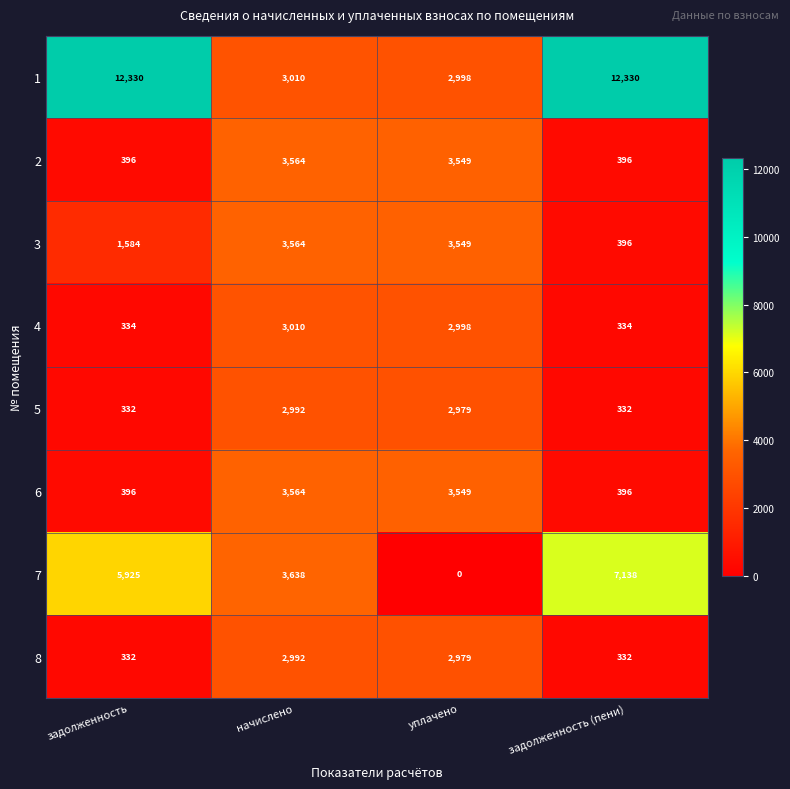

True or false: 6 has a value of 396 at задолженность (пени).

True